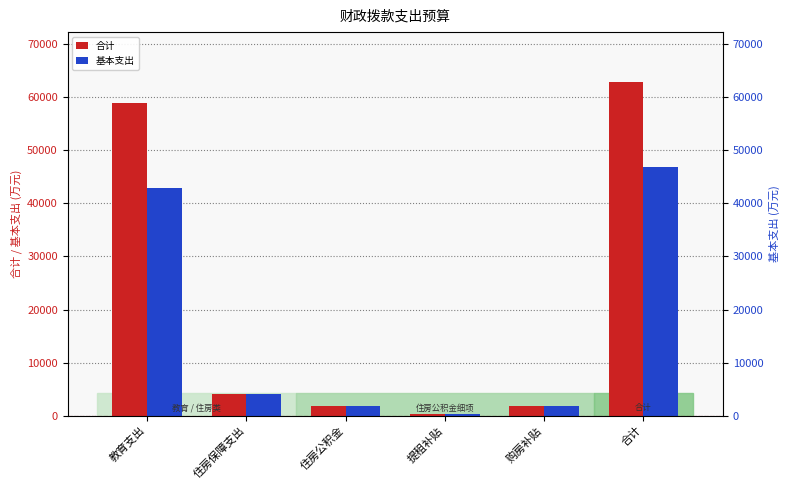

How many bars are there in each group?

2